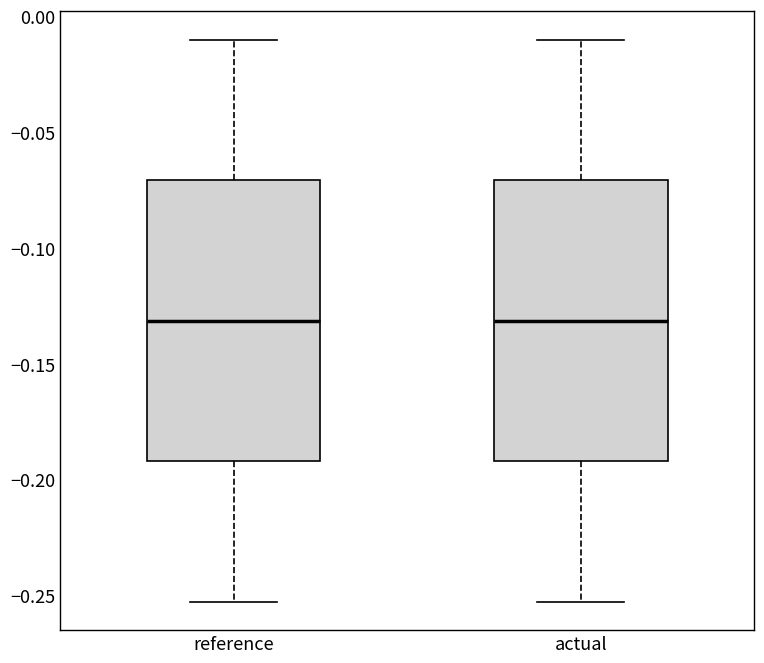

Reading left to right, transcribe this box plot: for each box, give where its median line is, the range the box spans, and where its two whiskers end, as read against the y-axis. The values are not printed on the chart, so give them approximately, as read against the axis.

reference: median -0.130, box -0.190 to -0.070, whiskers -0.255 to -0.010
actual: median -0.130, box -0.190 to -0.070, whiskers -0.255 to -0.010